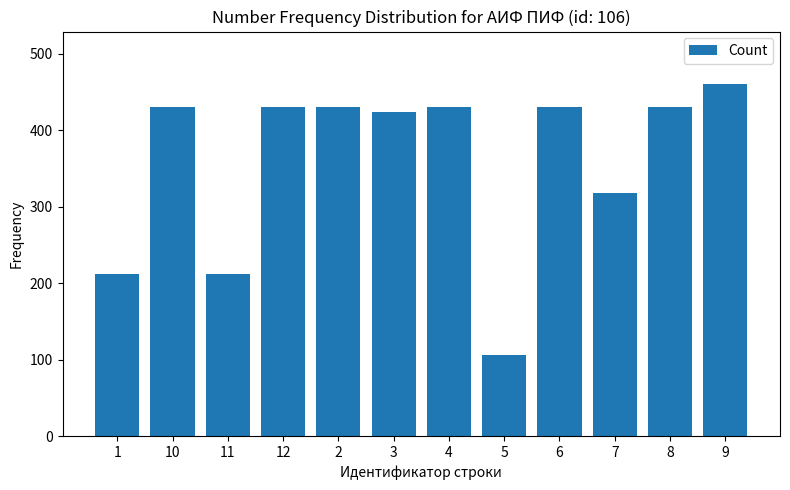

What is the difference between the second highest and minimum values?

324